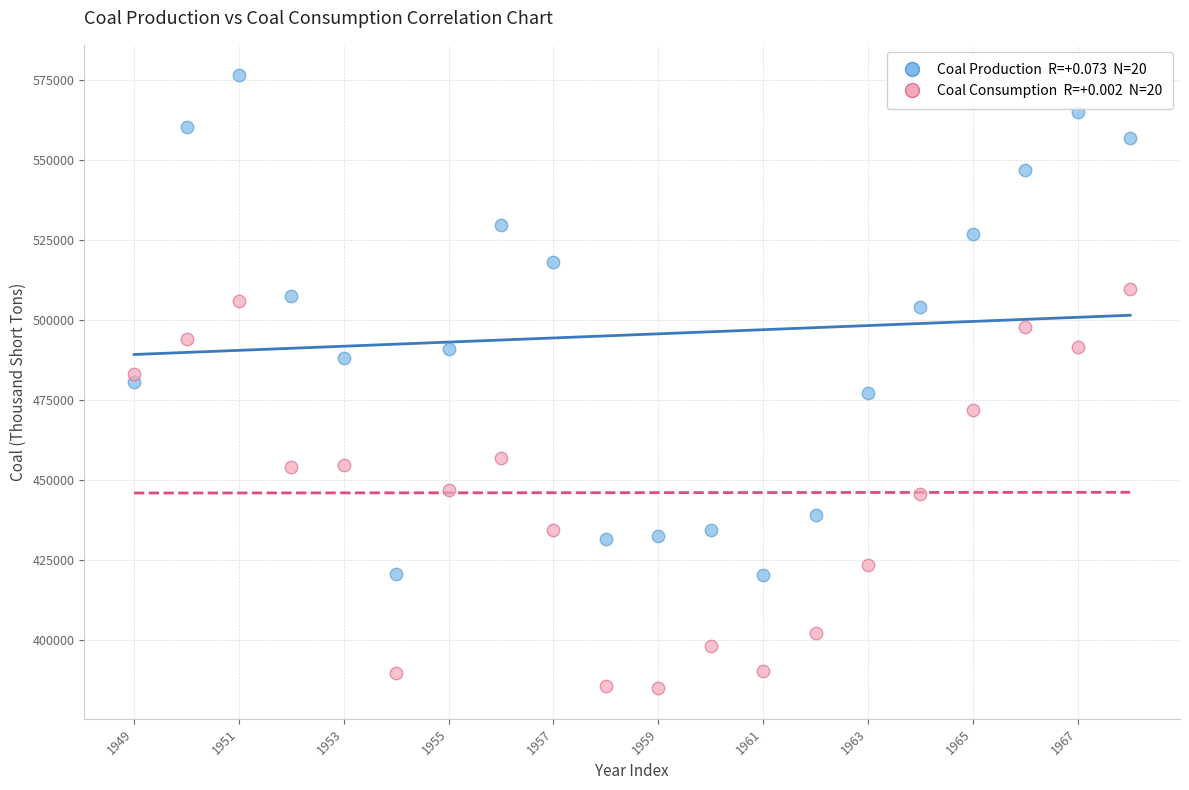

Across all data points, what is the range of Y values (max minus min)?

191273